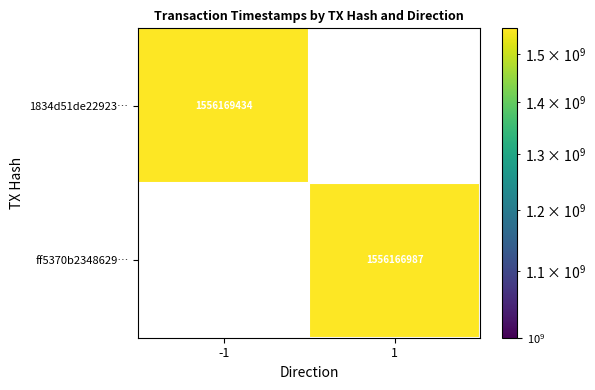

What is the minimum value shown in the chart?

1556166987.0